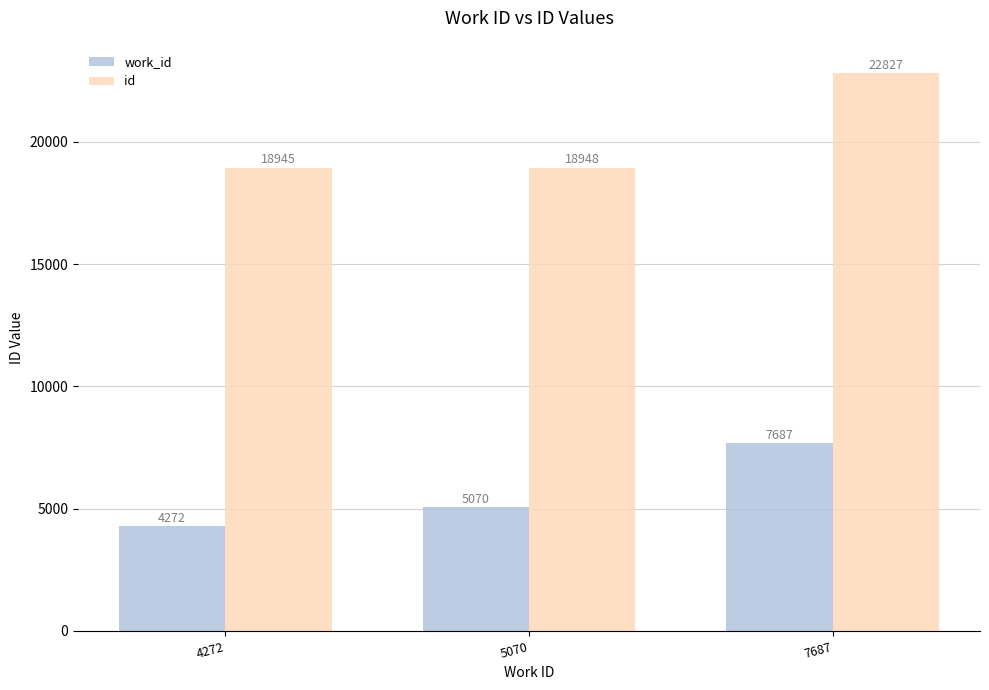

How many data points does each series have?

3